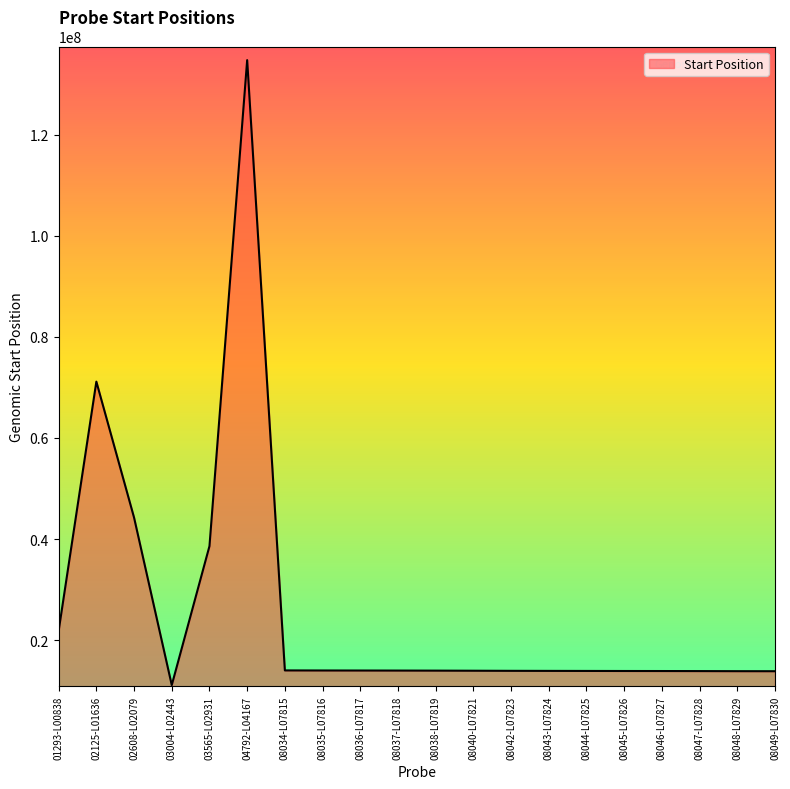

Is it true that the value at 08048-L07829 is 13847046?

True